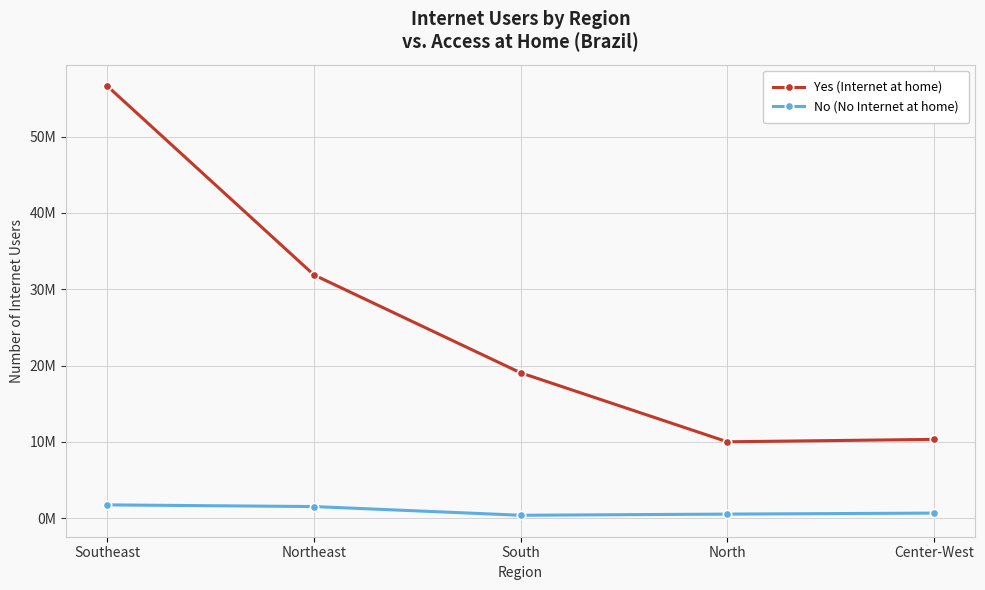

What is the label of the 5th point from the right?

Southeast